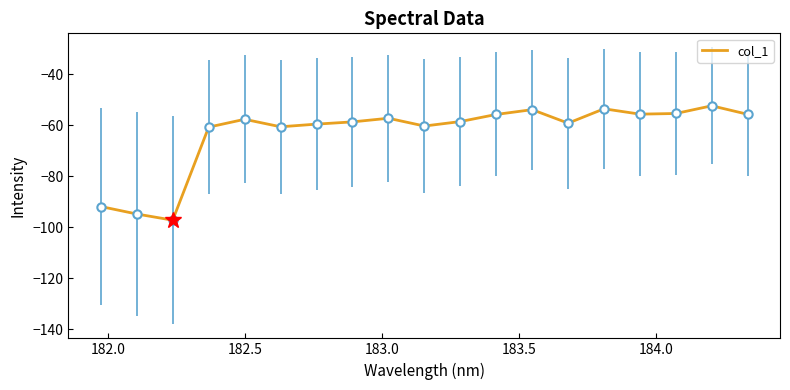

What is the smallest value displayed?

-97.3